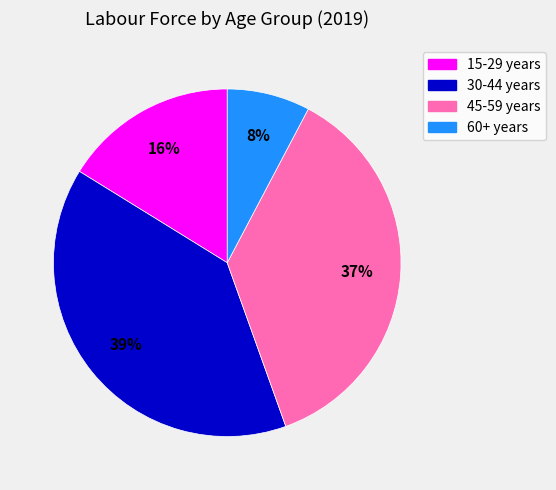

Is 30-44 years the majority of the pie?

No